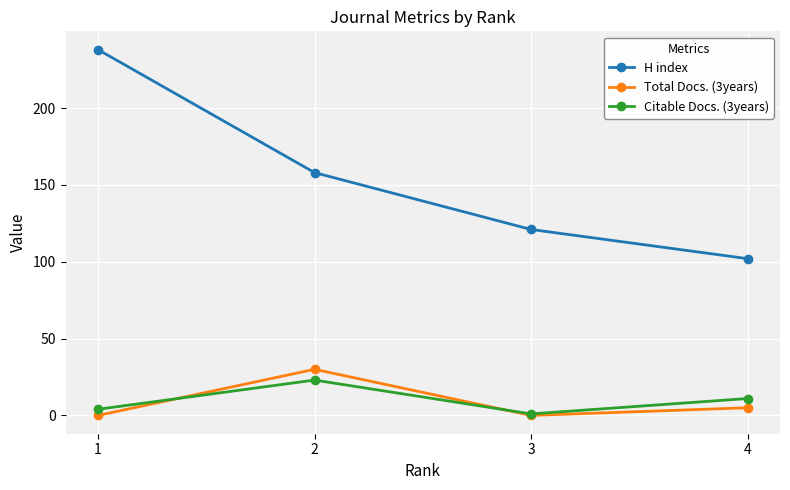

At 2, list the series in order from largest to smallest.

H index, Total Docs. (3years), Citable Docs. (3years)